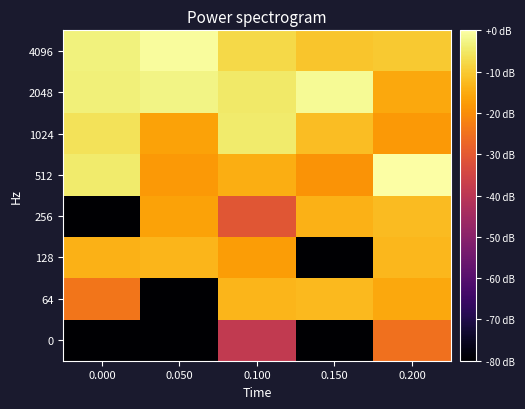

Reading right to left, transcribe all the data shown in this chart.

0: 0.200=-25.3	0.150=-128.3	0.100=-38.7	0.050=-128.3	0.000=-128.3
64: 0.200=-15.5	0.150=-12.7	0.100=-13.4	0.050=-128.3	0.000=-24.3
128: 0.200=-13.0	0.150=-128.3	0.100=-17.2	0.050=-13.2	0.000=-13.8
256: 0.200=-12.3	0.150=-13.9	0.100=-30.6	0.050=-16.4	0.000=-128.3
512: 0.200=0.0	0.150=-18.8	0.100=-14.6	0.050=-18.1	0.000=-4.5
1024: 0.200=-18.0	0.150=-12.0	0.100=-4.6	0.050=-16.5	0.000=-6.1
2048: 0.200=-15.4	0.150=-1.4	0.100=-4.9	0.050=-2.6	0.000=-3.7
4096: 0.200=-10.0	0.150=-10.7	0.100=-7.7	0.050=-0.9	0.000=-3.3